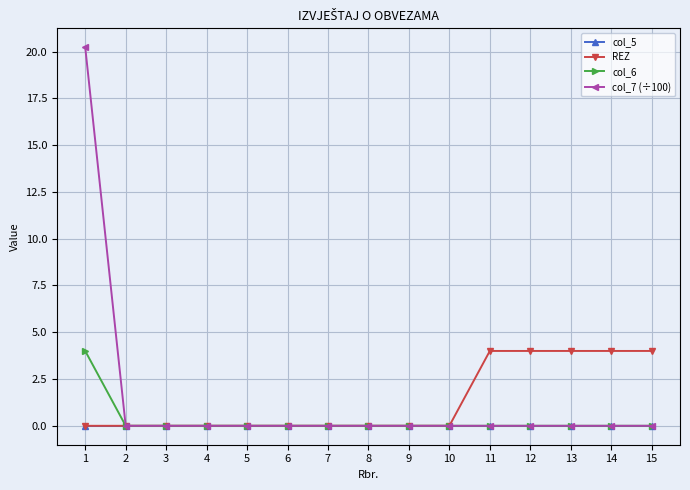

Is it true that col_7 (÷100) equals 9.3 at 13?

False